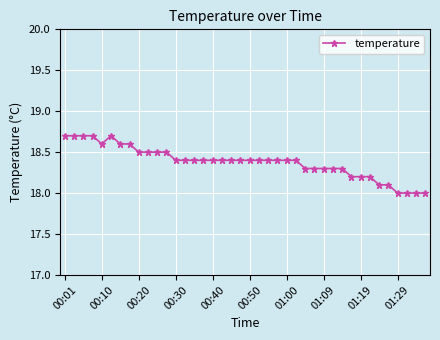

What is the difference between the maximum and minimum values?

0.7